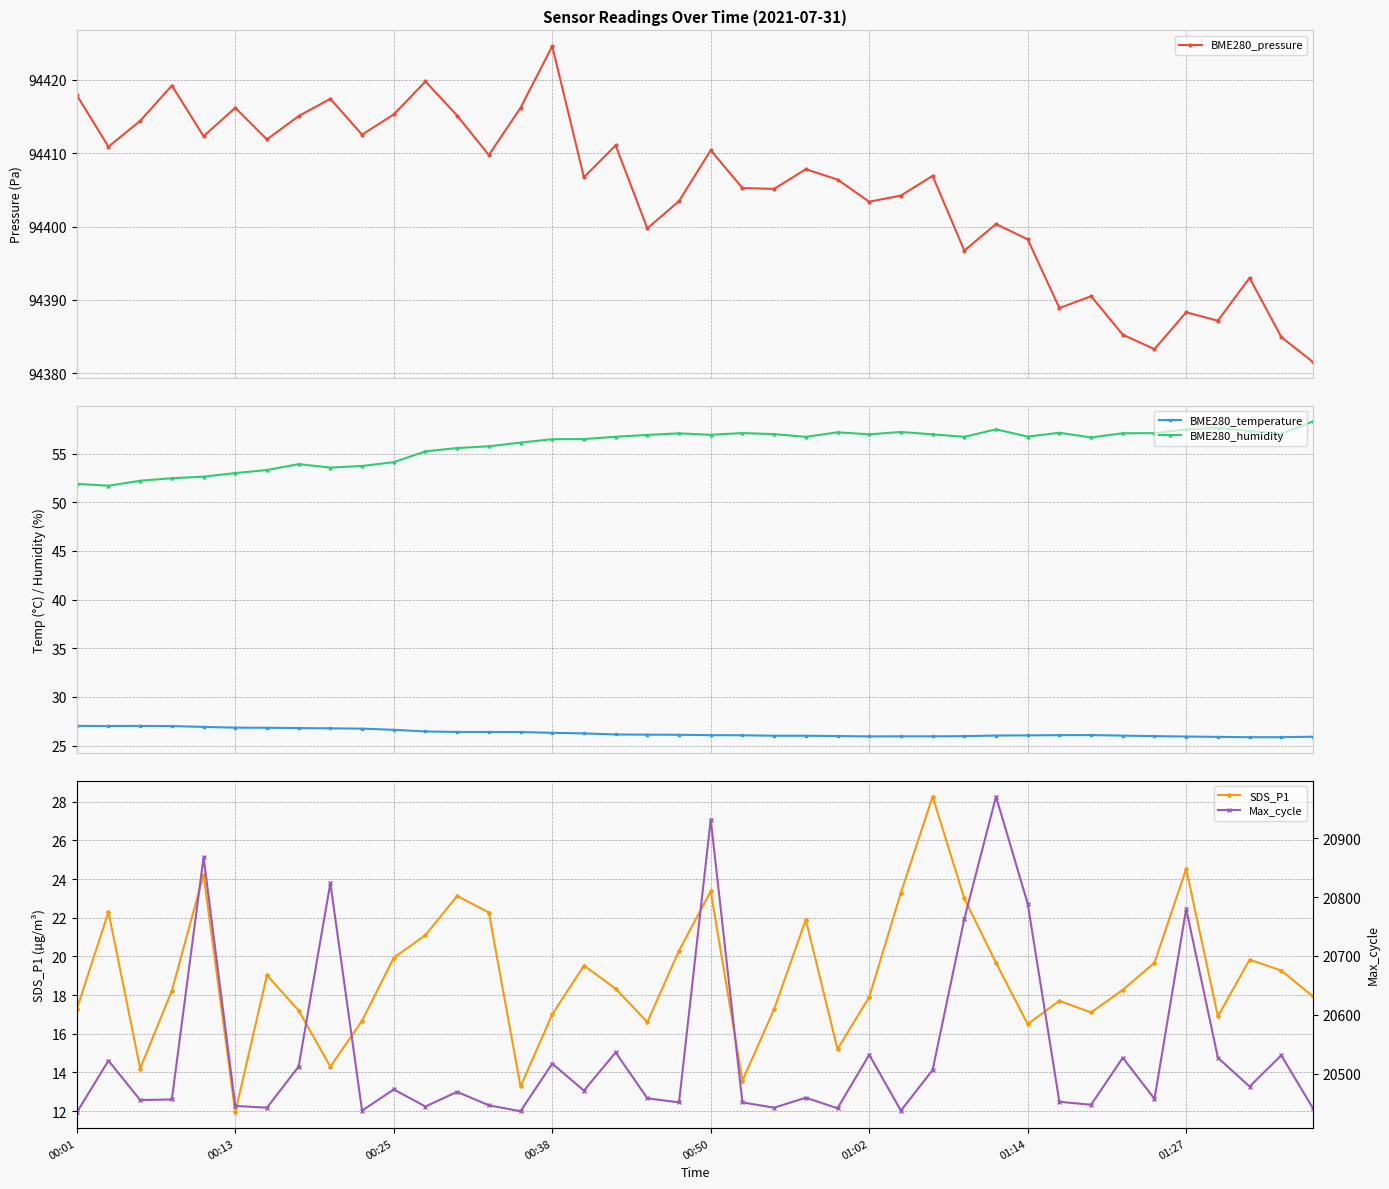

What is the sum of all BME280_humidity values?

2231.8